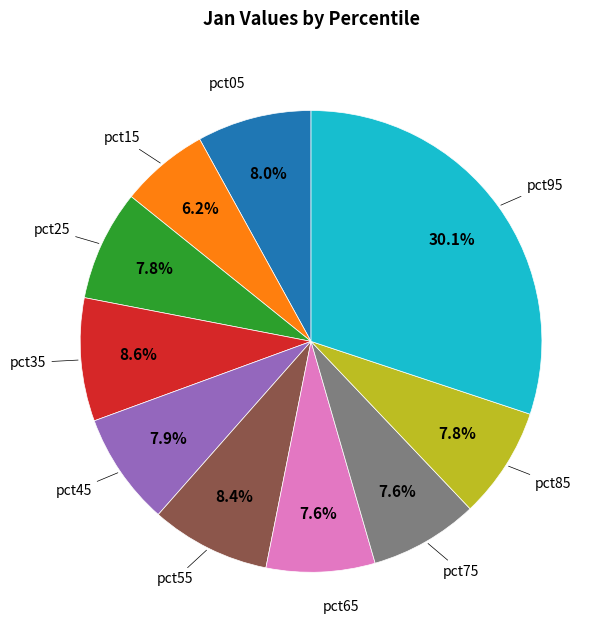

Does any single category account for the majority?

No